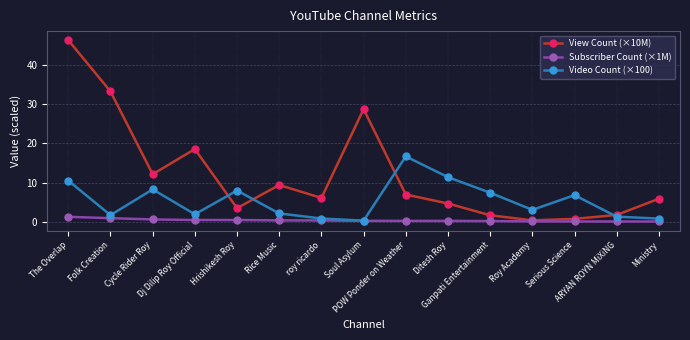

List the series in order of their peak value, highest first.

View Count (×10M), Video Count (×100), Subscriber Count (×1M)